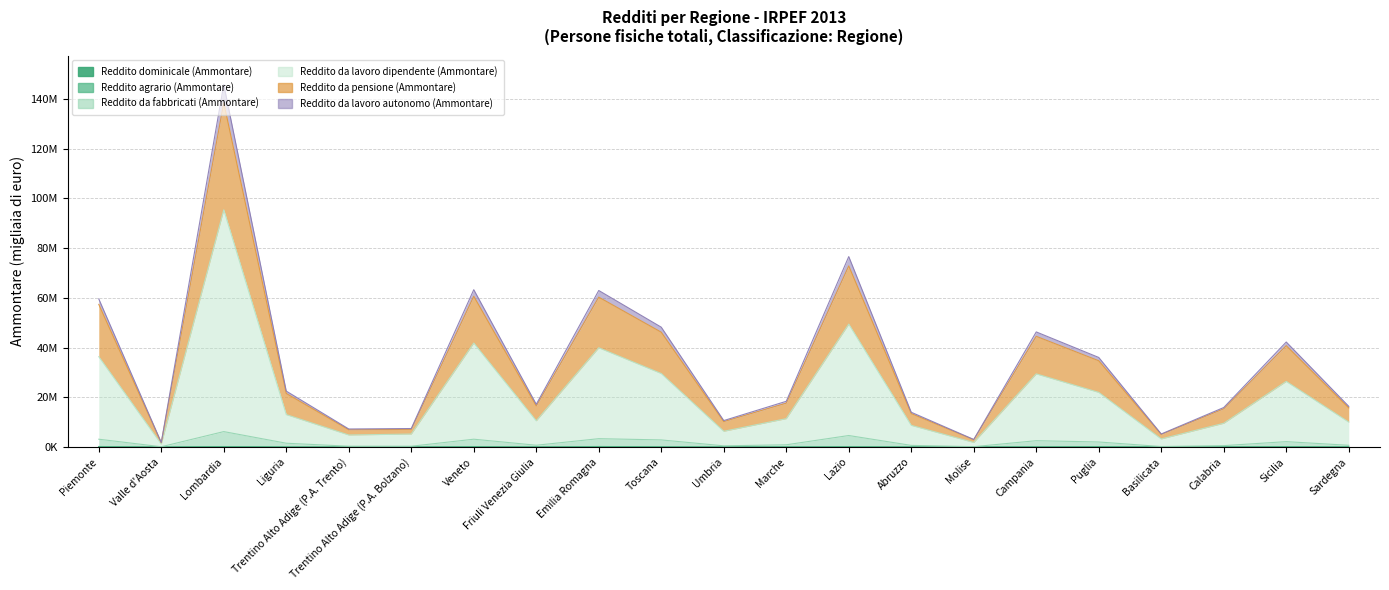

Reading left to right, what are all the values shown in this chart?

Reddito dominicale (Ammontare): Piemonte=124898	Valle d'Aosta=1667	Lombardia=127498	Liguria=23774	Trentino Alto Adige (P.A. Trento)=5139	Trentino Alto Adige (P.A. Bolzano)=11176	Veneto=110157	Friuli Venezia Giulia=30339	Emilia Romagna=134194	Toscana=53233	Umbria=18193	Marche=27935	Lazio=83817	Abruzzo=23838	Molise=8639	Campania=59432	Puglia=102954	Basilicata=20534	Calabria=31365	Sicilia=118789	Sardegna=26661
Reddito agrario (Ammontare): Piemonte=212157	Valle d'Aosta=3167	Lombardia=201433	Liguria=35516	Trentino Alto Adige (P.A. Trento)=8092	Trentino Alto Adige (P.A. Bolzano)=15791	Veneto=169439	Friuli Venezia Giulia=46703	Emilia Romagna=219780	Toscana=87678	Umbria=33590	Marche=55923	Lazio=125096	Abruzzo=42943	Molise=17955	Campania=95073	Puglia=163921	Basilicata=33790	Calabria=46779	Sicilia=163005	Sardegna=44241
Reddito da fabbricati (Ammontare): Piemonte=3147742	Valle d'Aosta=117857	Lombardia=6209266	Liguria=1535675	Trentino Alto Adige (P.A. Trento)=330805	Trentino Alto Adige (P.A. Bolzano)=326514	Veneto=3151618	Friuli Venezia Giulia=725525	Emilia Romagna=3363453	Toscana=2860931	Umbria=483813	Marche=904371	Lazio=4630286	Abruzzo=660438	Molise=145993	Campania=2554000	Puglia=2031879	Basilicata=203825	Calabria=567394	Sicilia=2168521	Sardegna=702928
Reddito da lavoro dipendente (Ammontare): Piemonte=36335365	Valle d'Aosta=1176064	Lombardia=95379741	Liguria=13050560	Trentino Alto Adige (P.A. Trento)=4842340	Trentino Alto Adige (P.A. Bolzano)=5225319	Veneto=41814675	Friuli Venezia Giulia=10551753	Emilia Romagna=39917927	Toscana=29565673	Umbria=6337526	Marche=11407685	Lazio=49421979	Abruzzo=8723685	Molise=1836239	Campania=29418246	Puglia=21975945	Basilicata=3253651	Calabria=9553781	Sicilia=26387270	Sardegna=10031266
Reddito da pensione (Ammontare): Piemonte=57363692	Valle d'Aosta=1733943	Lombardia=138456704	Liguria=21543258	Trentino Alto Adige (P.A. Trento)=6949963	Trentino Alto Adige (P.A. Bolzano)=7110023	Veneto=60619738	Friuli Venezia Giulia=16544925	Emilia Romagna=60274341	Toscana=46178940	Umbria=10238169	Marche=17651614	Lazio=72836585	Abruzzo=13444554	Molise=2937848	Campania=44518092	Puglia=34690075	Basilicata=5067381	Calabria=15391979	Sicilia=40768337	Sardegna=15750077
Reddito da lavoro autonomo (Ammontare): Piemonte=59560639	Valle d'Aosta=1824935	Lombardia=145752159	Liguria=22486954	Trentino Alto Adige (P.A. Trento)=7257241	Trentino Alto Adige (P.A. Bolzano)=7443450	Veneto=63263623	Friuli Venezia Giulia=17190426	Emilia Romagna=62942923	Toscana=48196063	Umbria=10642998	Marche=18388149	Lazio=76583204	Abruzzo=13980952	Molise=3046505	Campania=46285933	Puglia=36018501	Basilicata=5253729	Calabria=15891028	Sicilia=42227921	Sardegna=16364030